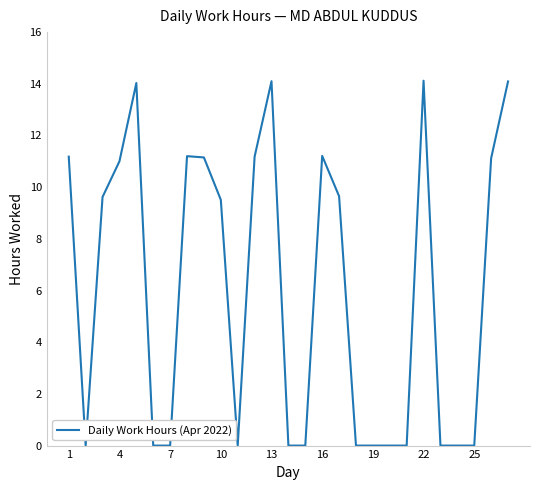

What is the maximum value shown in the chart?

14.1